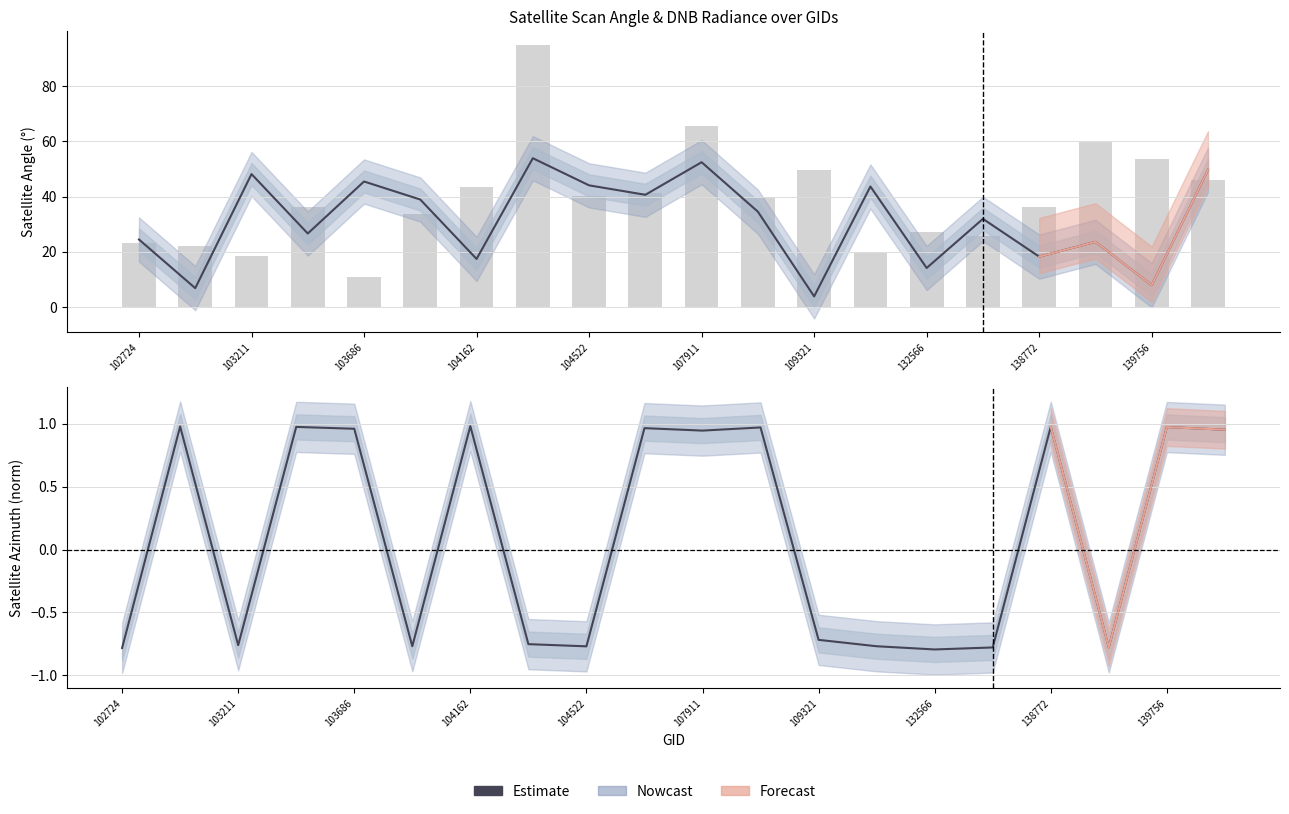

How many data points in Estimate (scan_angle) are less than 34?

10